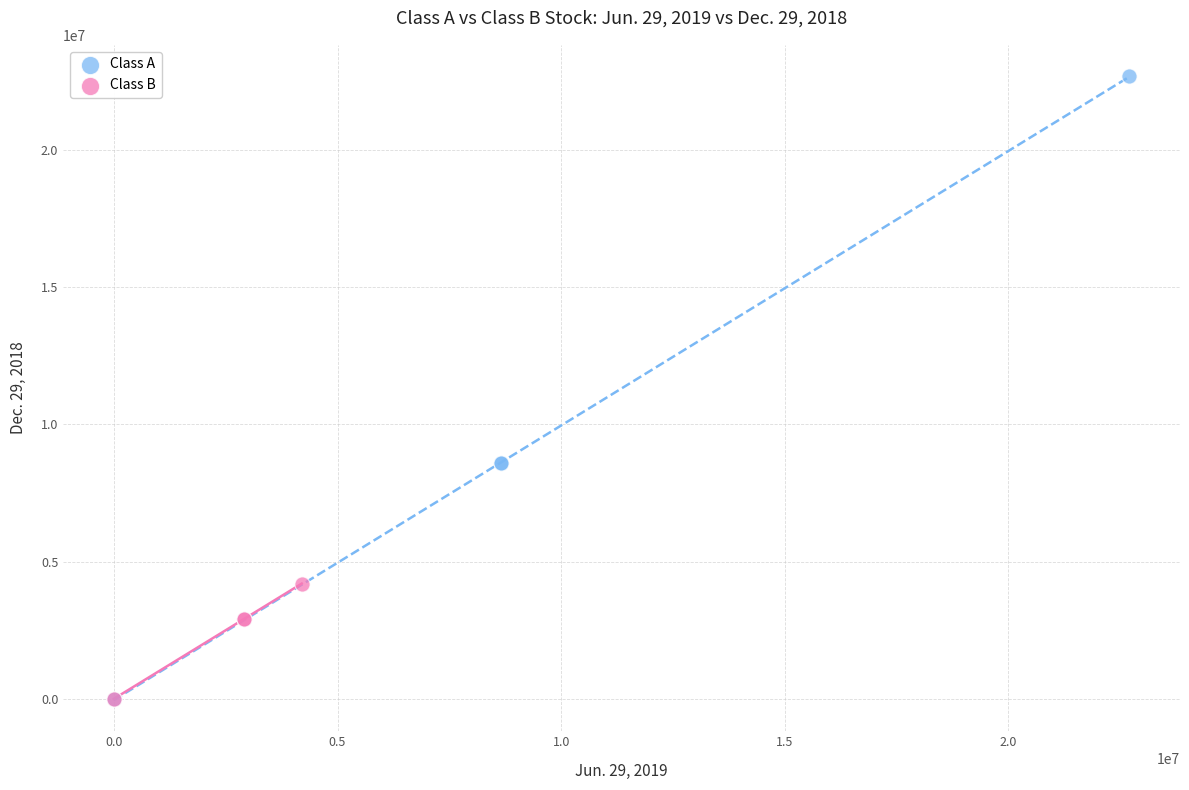

Which series has the widest spread of Y values?

Class A